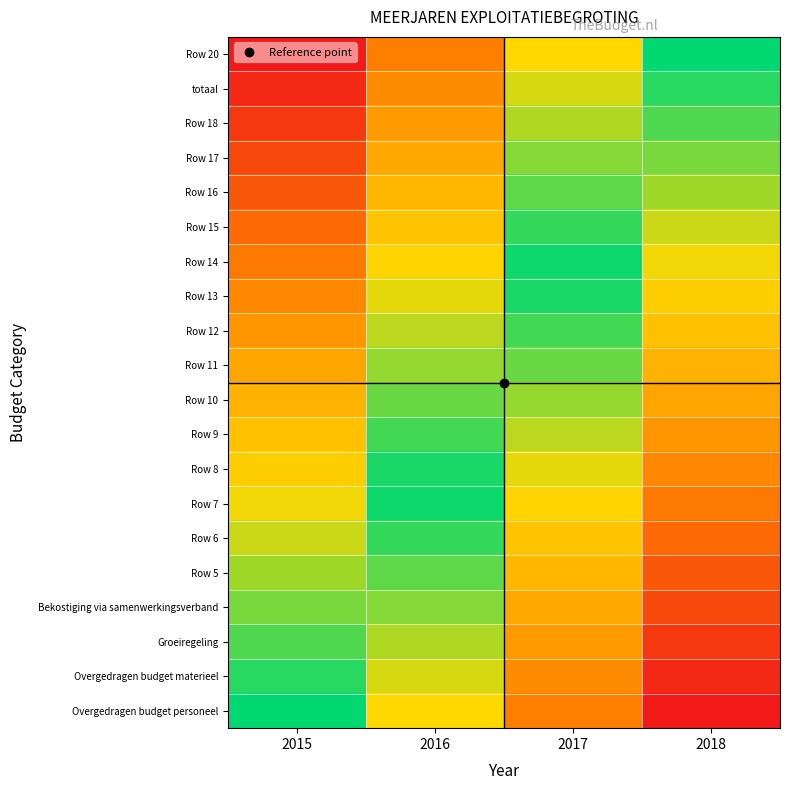

Reading left to right, transcribe all the data shown in this chart.

Overgedragen budget personeel: 2015=0.0	2016=0.3	2017=0.7	2018=1.0
Overgedragen budget materieel: 2015=-0.1	2016=0.3	2017=0.6	2018=0.9
Groeiregeling: 2015=-0.1	2016=0.2	2017=0.6	2018=0.9
Bekostiging via samenwerkingsverband: 2015=-0.2	2016=0.2	2017=0.5	2018=0.8
Row 5: 2015=-0.2	2016=0.1	2017=0.5	2018=0.8
Row 6: 2015=-0.3	2016=0.1	2017=0.4	2018=0.7
Row 7: 2015=-0.3	2016=0.0	2017=0.4	2018=0.7
Row 8: 2015=-0.4	2016=-0.0	2017=0.3	2018=0.6
Row 9: 2015=-0.4	2016=-0.1	2017=0.2	2018=0.6
Row 10: 2015=-0.5	2016=-0.1	2017=0.2	2018=0.5
Row 11: 2015=-0.5	2016=-0.2	2017=0.1	2018=0.5
Row 12: 2015=-0.6	2016=-0.2	2017=0.1	2018=0.4
Row 13: 2015=-0.6	2016=-0.3	2017=0.0	2018=0.4
Row 14: 2015=-0.7	2016=-0.4	2017=-0.0	2018=0.3
Row 15: 2015=-0.7	2016=-0.4	2017=-0.1	2018=0.3
Row 16: 2015=-0.8	2016=-0.5	2017=-0.1	2018=0.2
Row 17: 2015=-0.8	2016=-0.5	2017=-0.2	2018=0.2
Row 18: 2015=-0.9	2016=-0.6	2017=-0.2	2018=0.1
totaal: 2015=-0.9	2016=-0.6	2017=-0.3	2018=0.1
Row 20: 2015=-1.0	2016=-0.7	2017=-0.3	2018=0.0